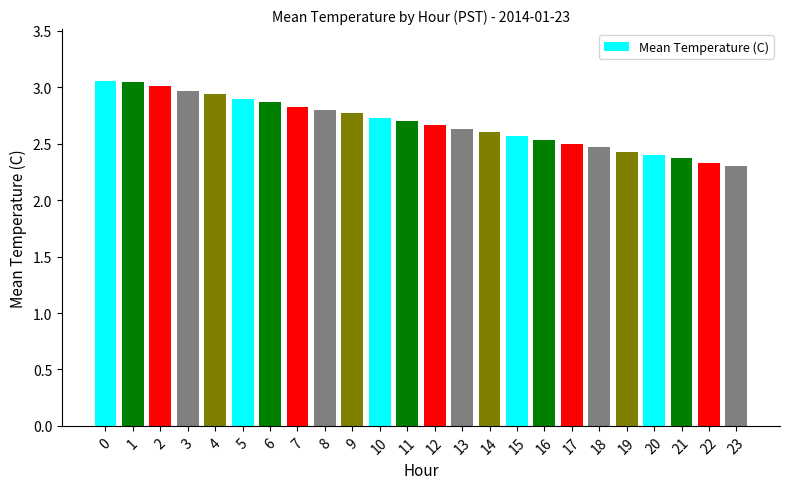

Are the bars grouped side by side (vs. stacked)?

No